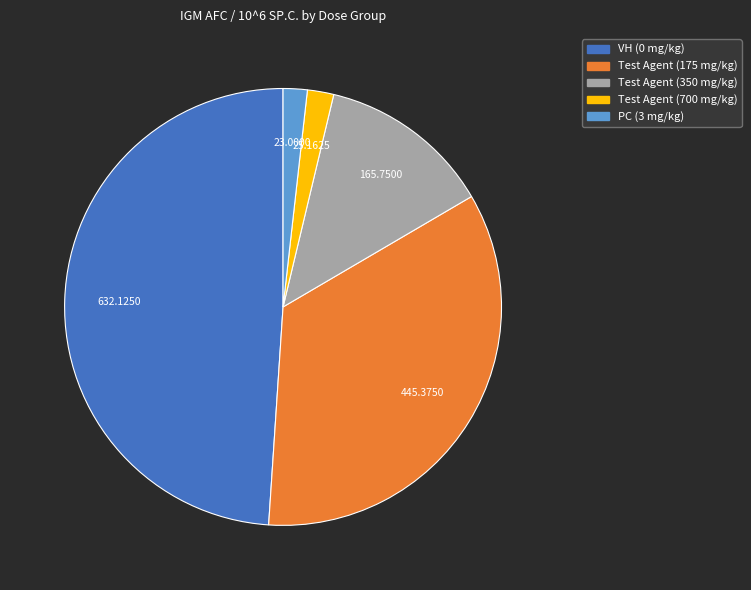

Is the sum of PC (3 mg/kg) and Test Agent (350 mg/kg) greater than half?

No